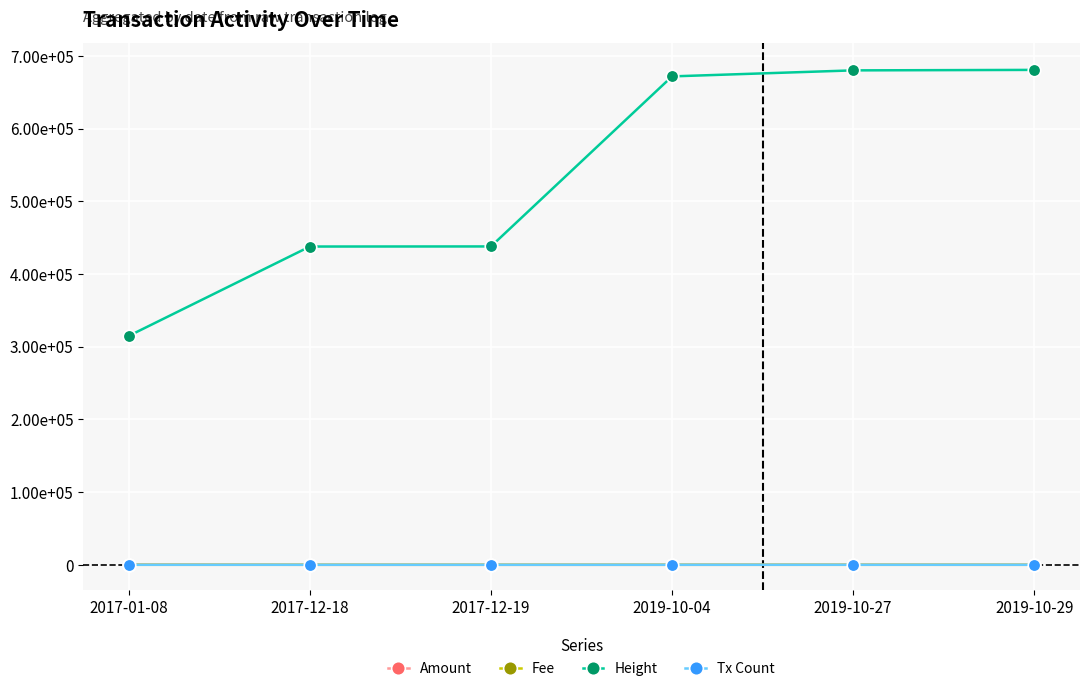

What is the lowest value of the Tx Count series?

1.0